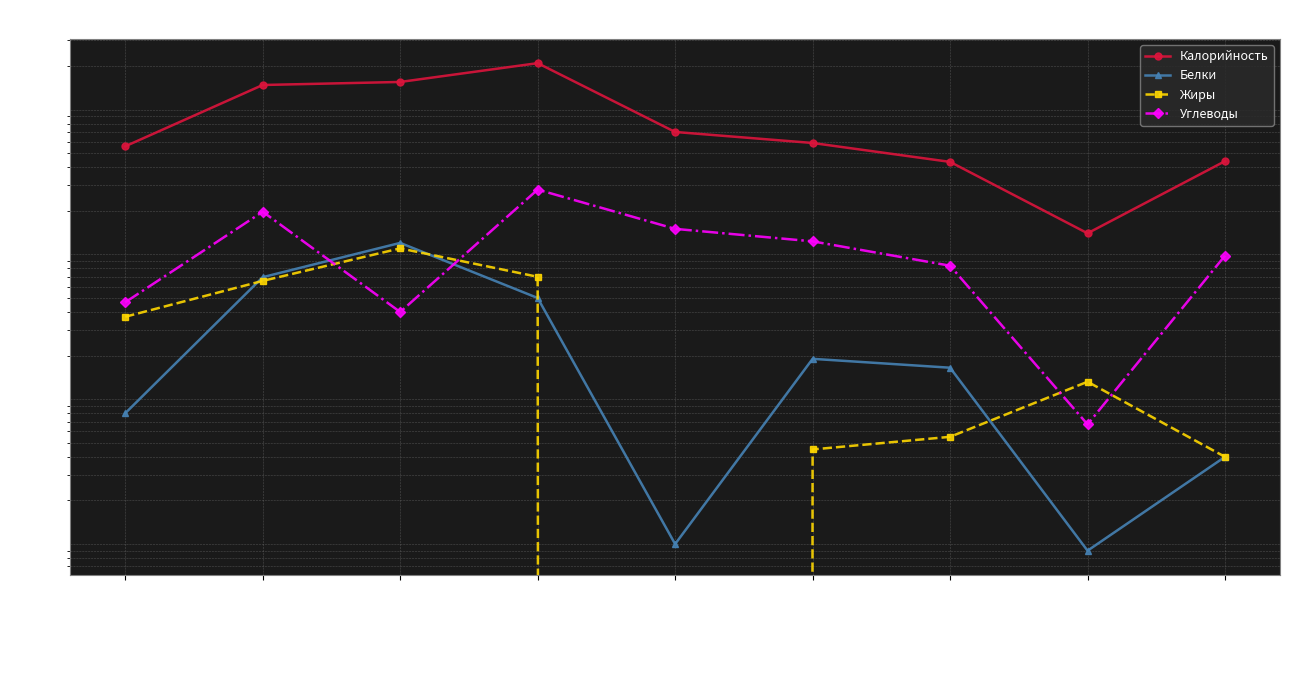

At which category does Жиры reach its first local peak?

Бефстроганов